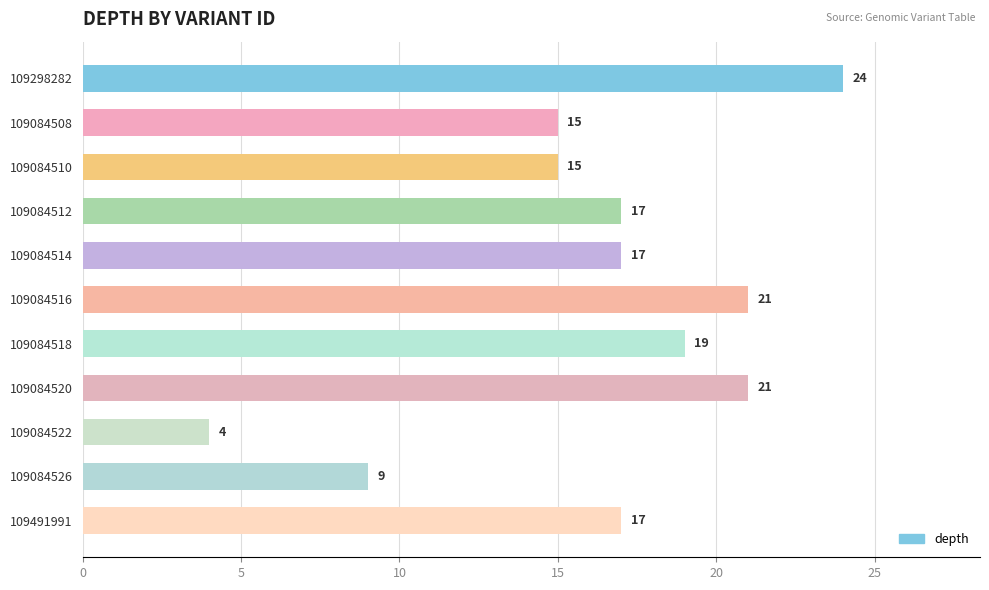

Which label corresponds to the smallest value in the chart?

109084522